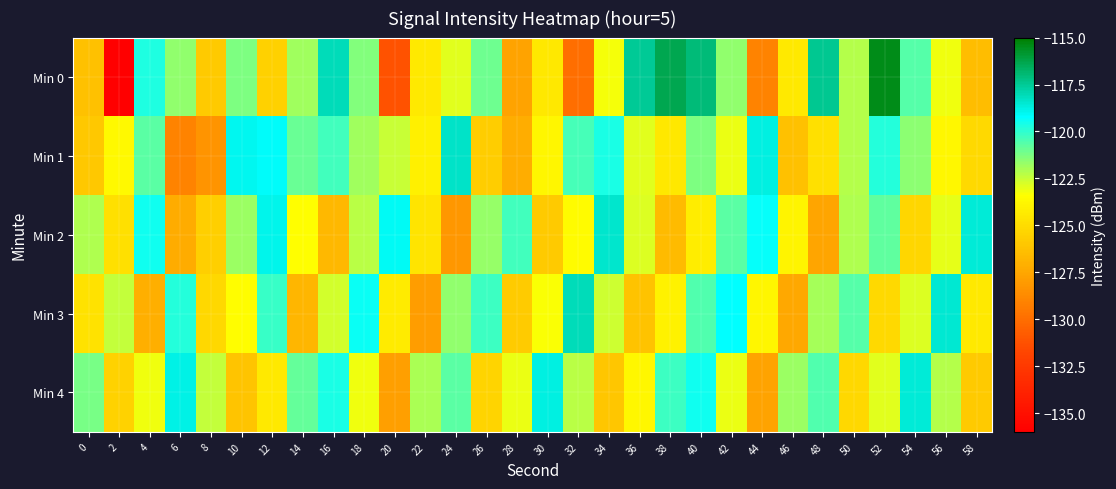

What is the total value across all series at 40?

-602.5